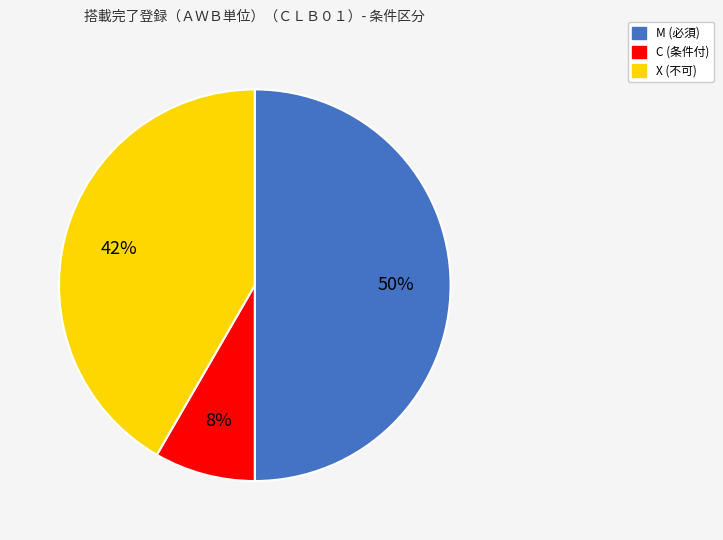

Does X (不可) represent more than half of the total?

No